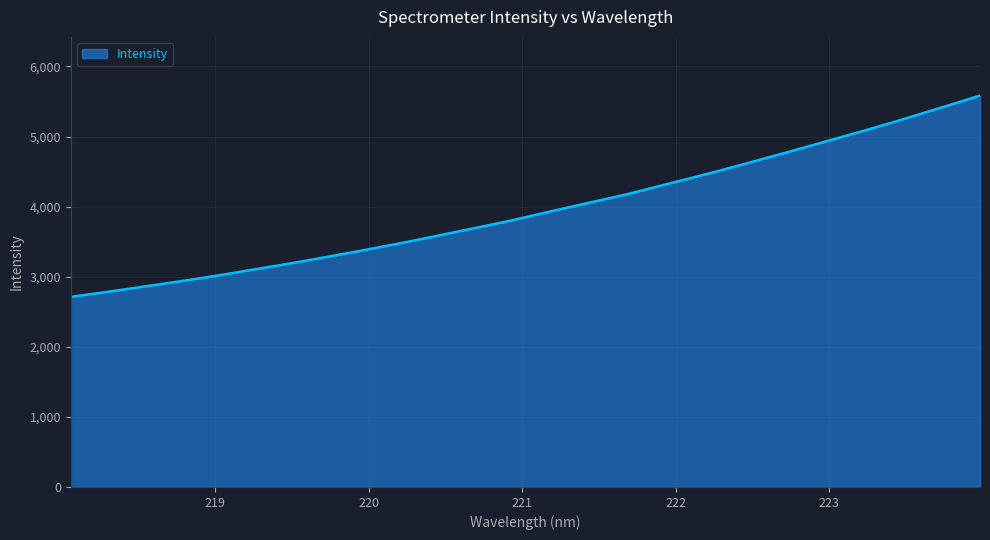

What is the maximum value shown in the chart?

5584.4